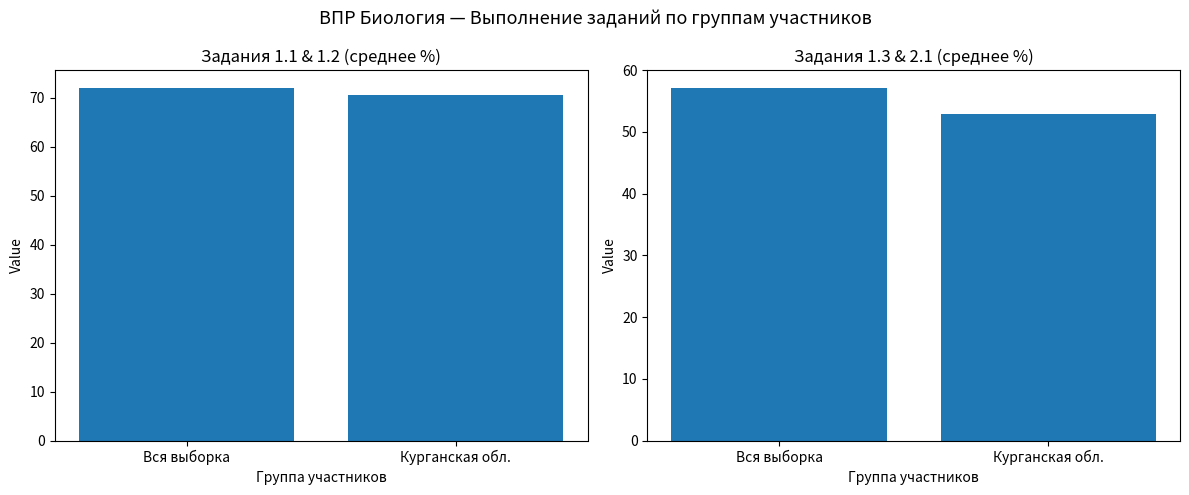

Does the chart contain any negative values?

No